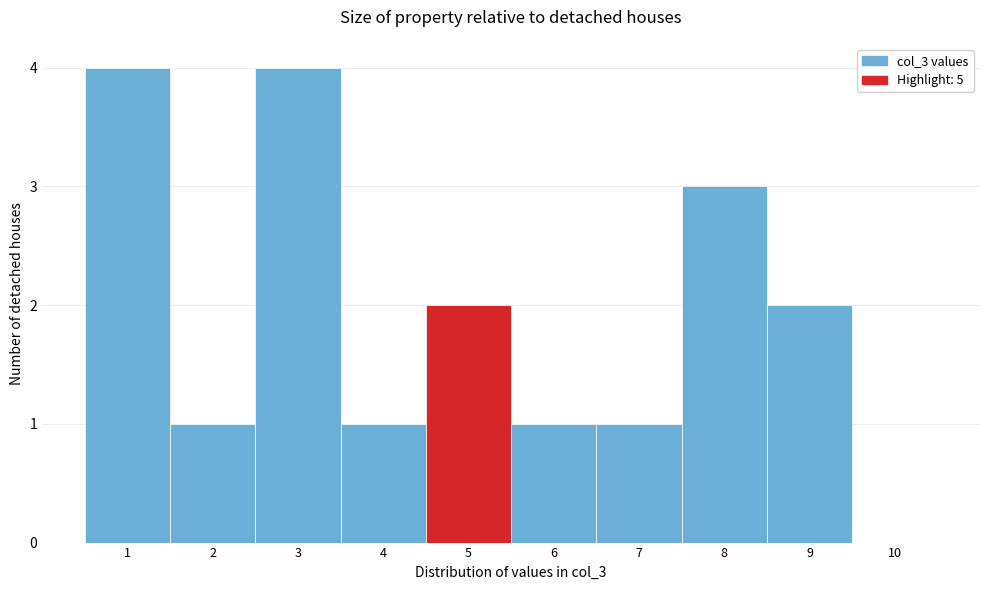

What is the height of the bar covering 3.5 to 4.5 on the x-axis? The values are not printed on the chart, so give them approximately, as read against the axis.

1